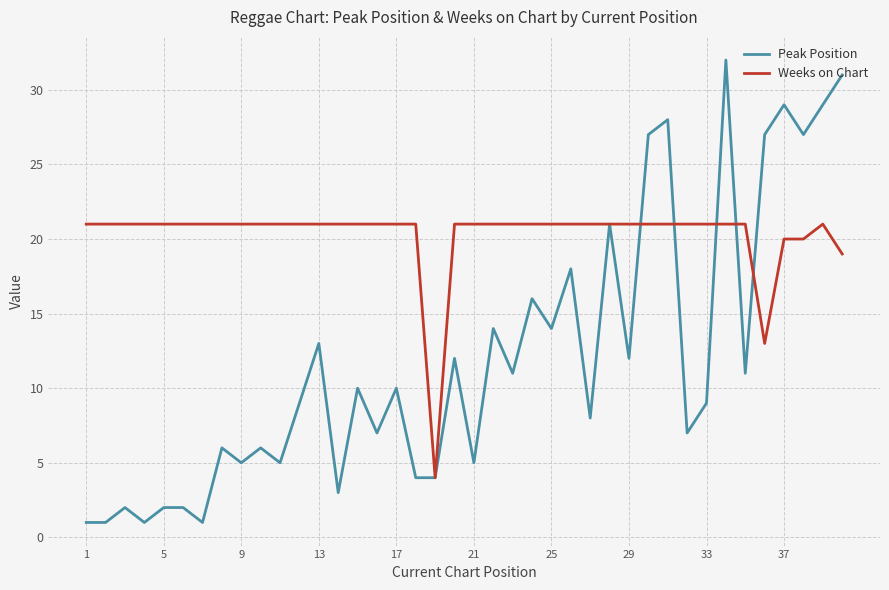

List the series in order of their peak value, lowest first.

Weeks on Chart, Peak Position